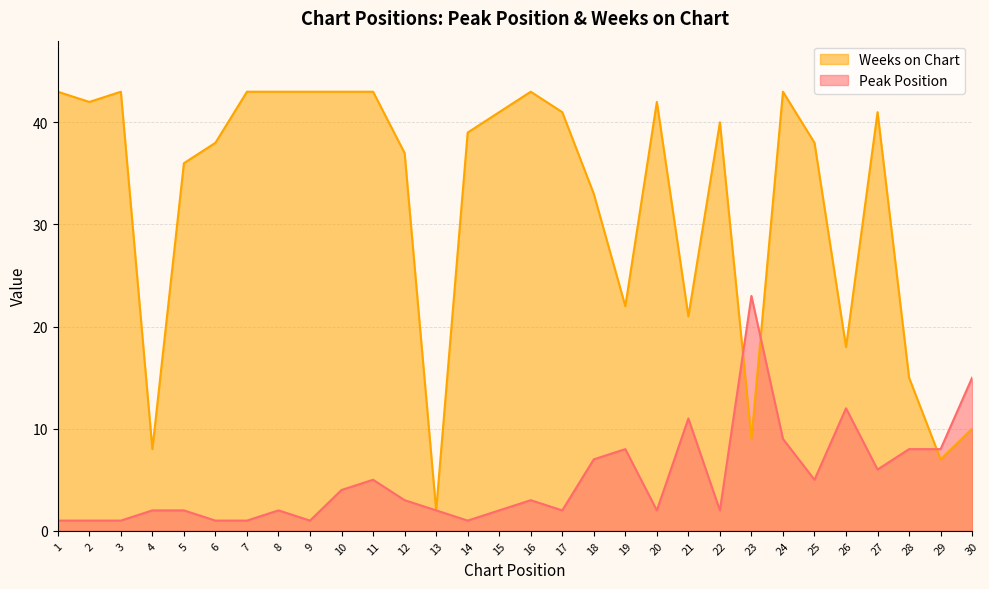

Which series has the widest spread of values?

Weeks on Chart